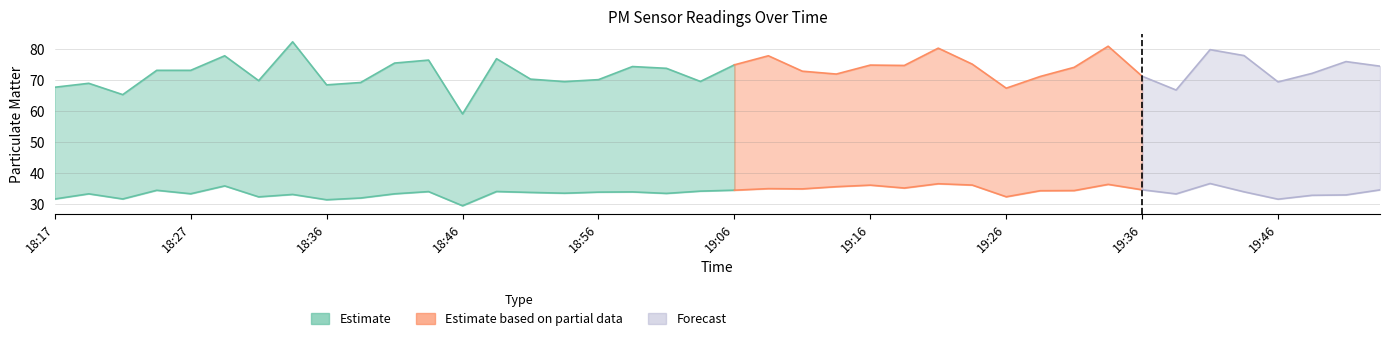

Reading right to left, extract all data points from this chart.

P1: 74.5	76.0	72.2	69.4	77.9	79.8	66.8	71.2	80.9	74.1	71.2	67.4	75.1	80.3	74.7	74.8	71.9	72.8	77.8	74.9	69.5	73.8	74.3	70.1	69.5	70.3	76.9	59.1	76.4	75.5	69.2	68.5	82.3	69.8	77.8	73.1	73.1	65.3	69.0	67.7
P2: 34.6	33.0	32.9	31.6	34.0	36.6	33.3	34.6	36.4	34.4	34.3	32.4	36.1	36.6	35.2	36.1	35.6	34.9	35.0	34.5	34.2	33.5	34.0	33.9	33.5	33.8	34.1	29.5	34.0	33.3	32.0	31.4	33.1	32.4	35.9	33.4	34.5	31.7	33.3	31.7